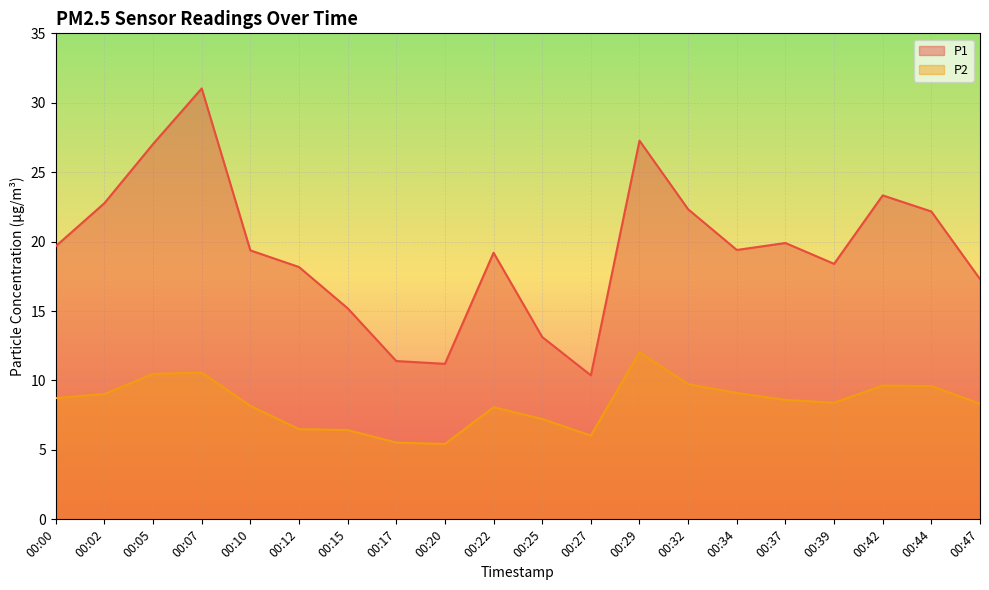

What are all the series names shown in the legend?

P1, P2